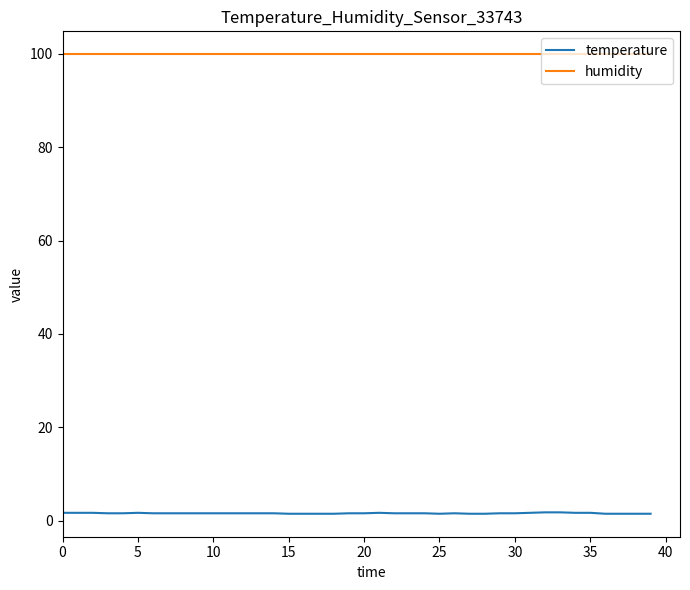

Which series has the widest spread of values?

temperature